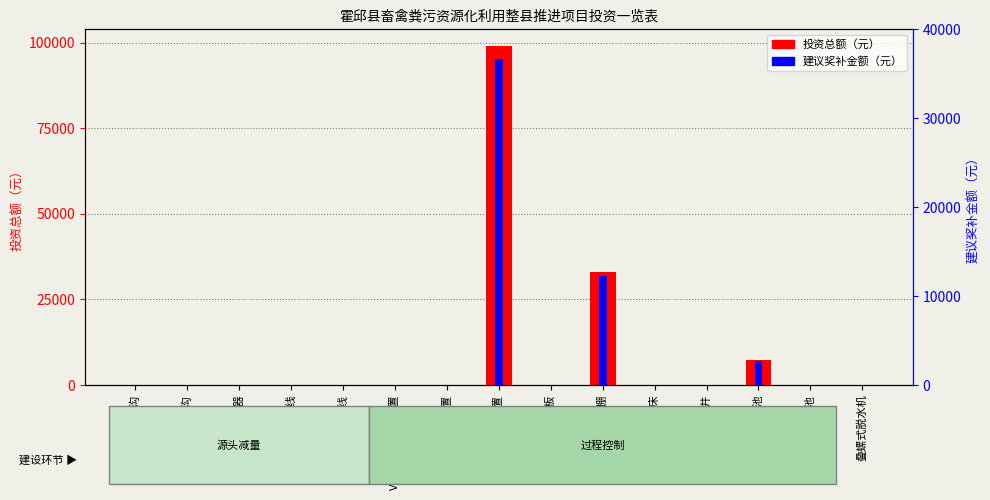

Reading left to right, transcribe all the data shown in this chart.

投资总额（元）: 雨水沟=0	粪水分流管、沟=0	节水型饮水器=0	饮污分离管线=0	饮水漏水回收管线=0	V字型自动刮粪装置=0	一字平刮粪尿装置=0	皮带干清粪装置=99000	漏粪板=0	堆肥棚=33000	异位发酵床=0	集污井=0	密闭存储池=7200	密封洗涤废水池=0	叠螺式脱水机=0
建议奖补金额（元）: 雨水沟=0	粪水分流管、沟=0	节水型饮水器=0	饮污分离管线=0	饮水漏水回收管线=0	V字型自动刮粪装置=0	一字平刮粪尿装置=0	皮带干清粪装置=36630	漏粪板=0	堆肥棚=12210	异位发酵床=0	集污井=0	密闭存储池=2664	密封洗涤废水池=0	叠螺式脱水机=0